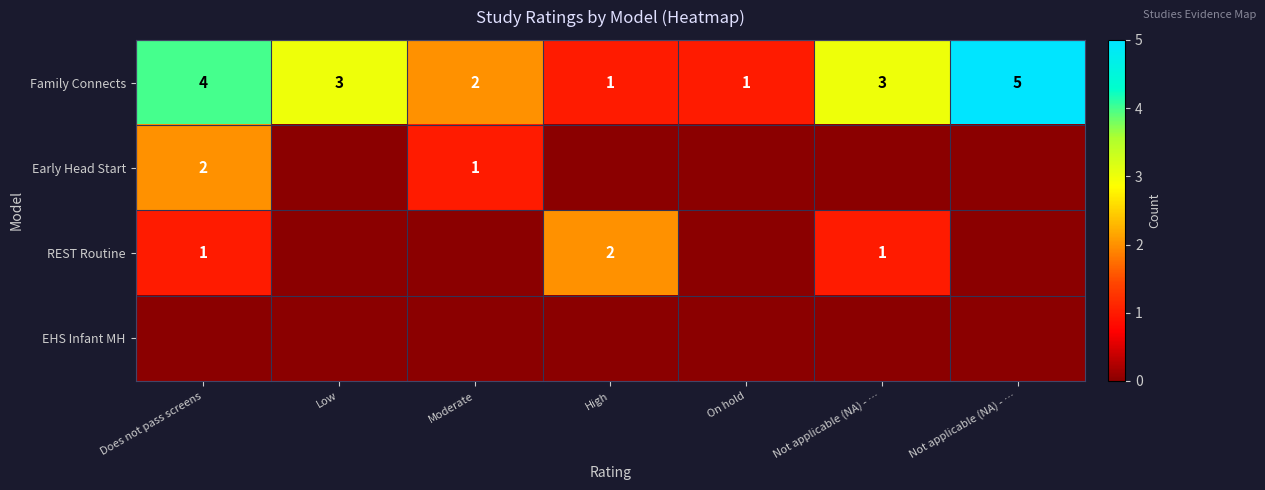

How many categories are shown in the chart?

7